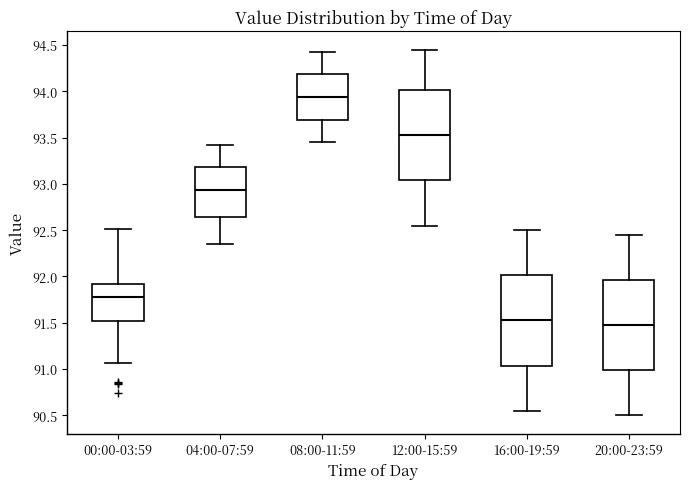

Which box has the highest median line?

08:00-11:59